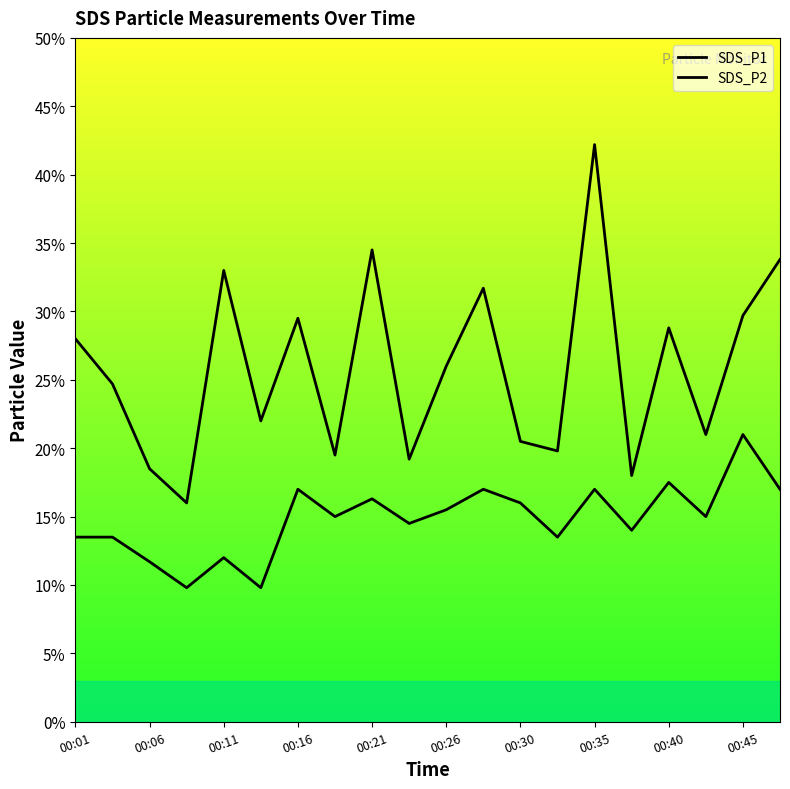

What is the minimum value for SDS_P2?

9.8